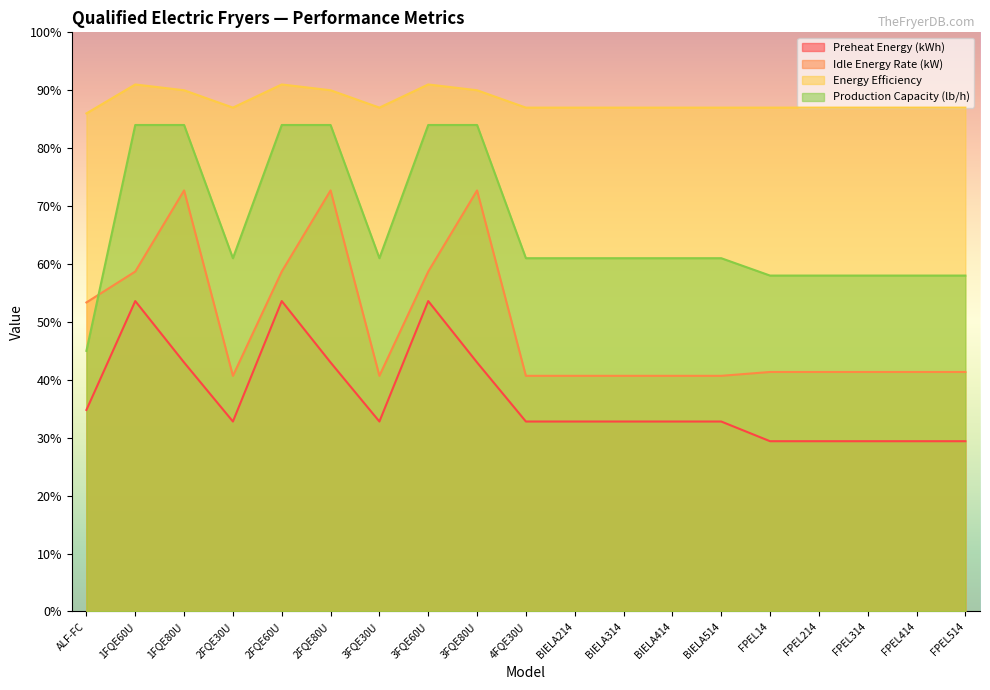

Which series has the largest range (max minus min)?

Production Capacity (lb/h)